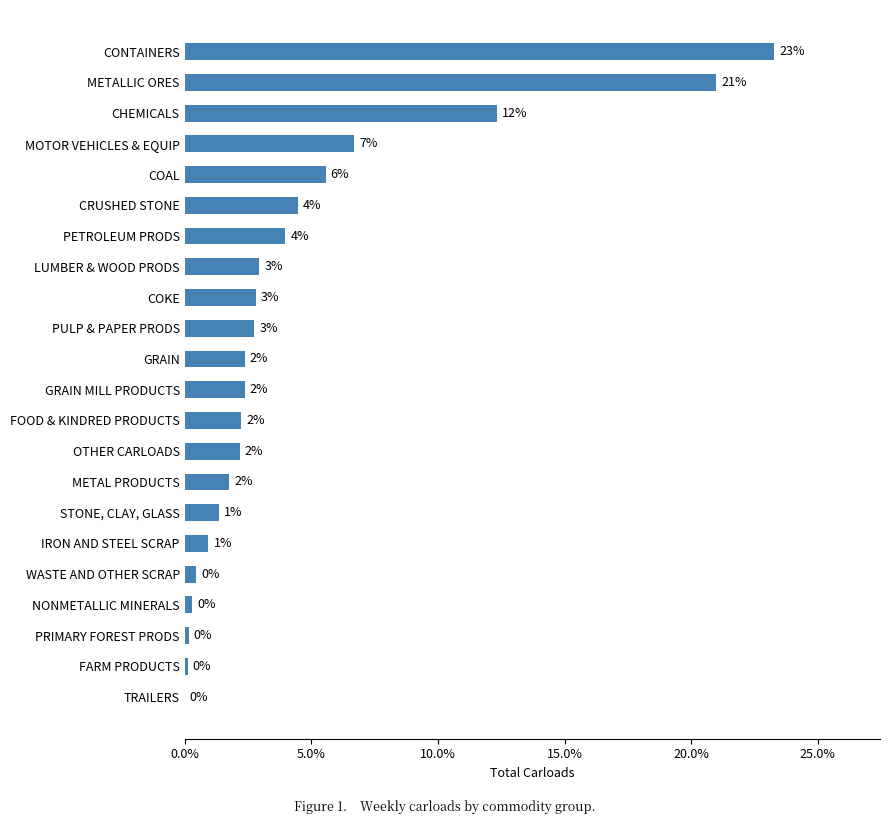

Are the bars horizontal?

Yes